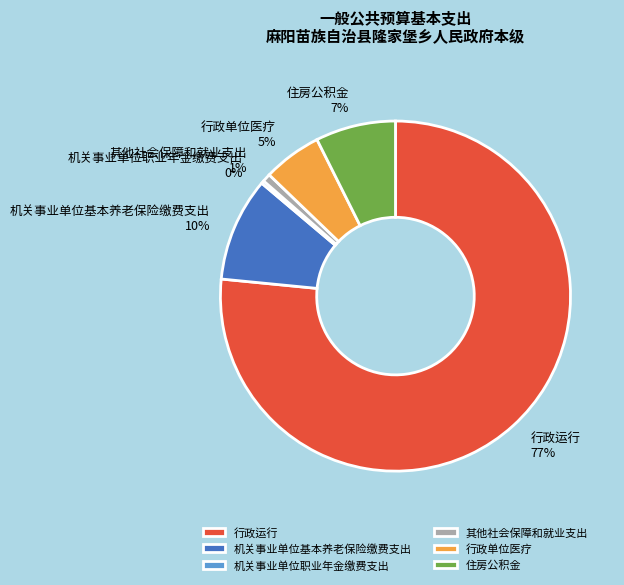

Do 行政运行 77% and 机关事业单位基本养老保险缴费支出 10% together represent more than half of the pie?

Yes